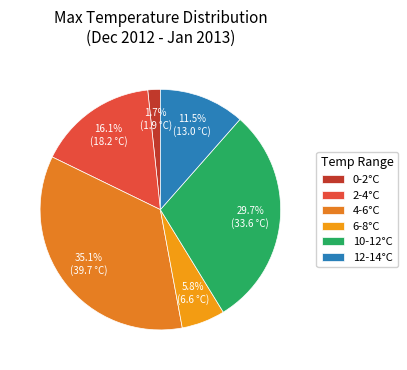

To the nearest percent, what is the average slice percentage?

17%